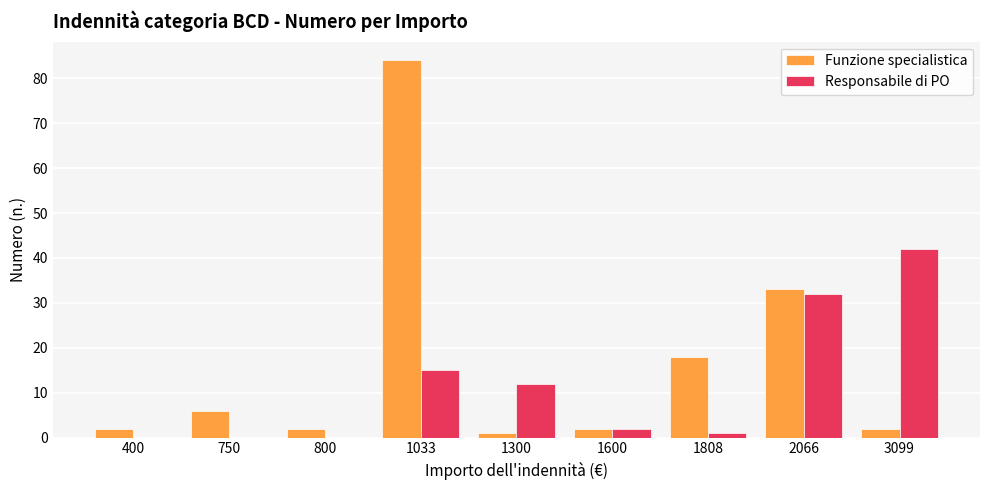

Reading left to right, what are all the values shown in this chart?

Funzione specialistica: 400=2	750=6	800=2	1033=84	1300=1	1600=2	1808=18	2066=33	3099=2
Responsabile di PO: 400=0	750=0	800=0	1033=15	1300=12	1600=2	1808=1	2066=32	3099=42